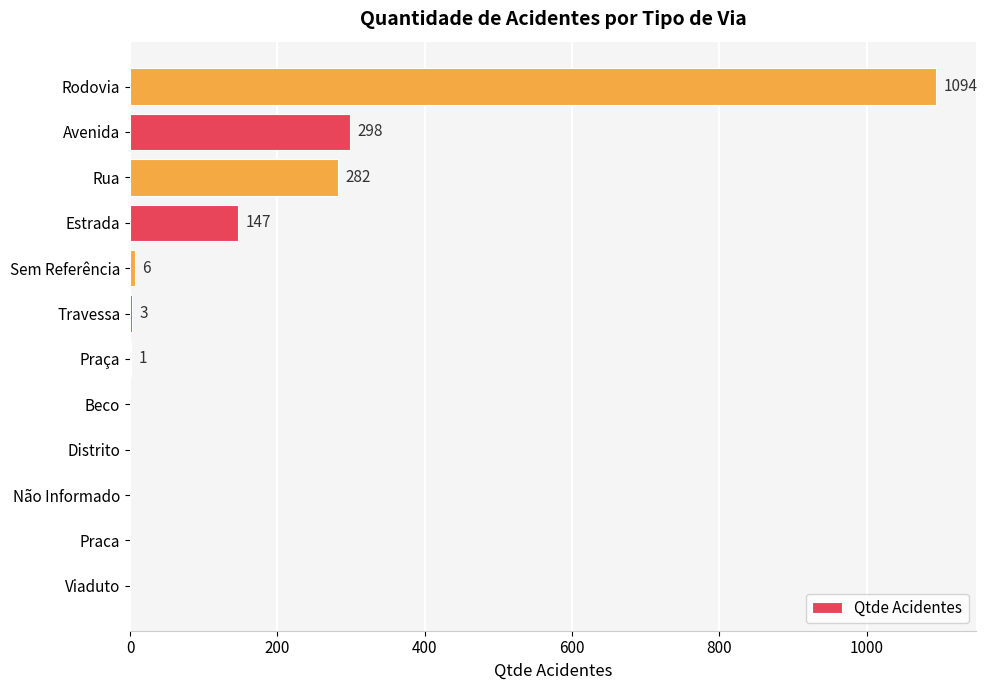

Is it true that the value at Viaduto is 0?

True